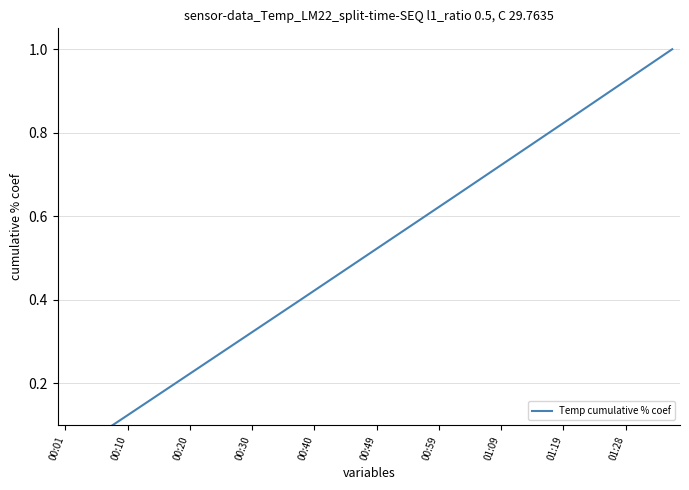

What is the maximum value shown in the chart?

1.0